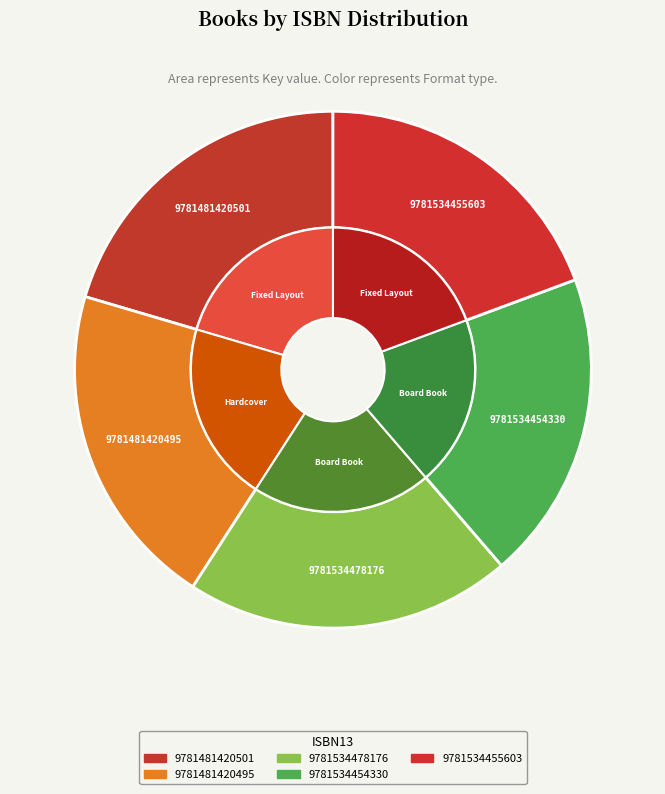

Which slice is the smallest?

9781534454330